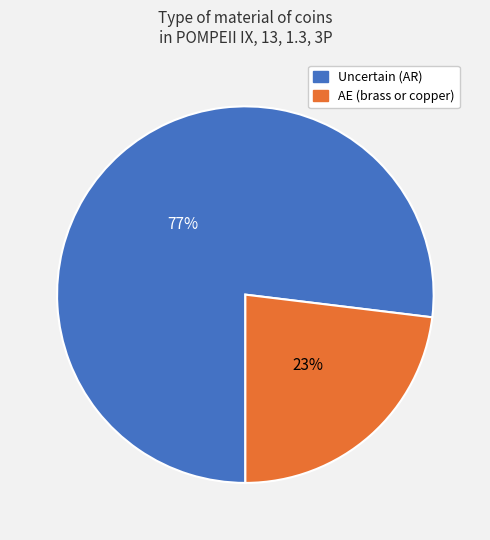

What percentage is the AE (brass or copper) slice, to the nearest percent?

23%